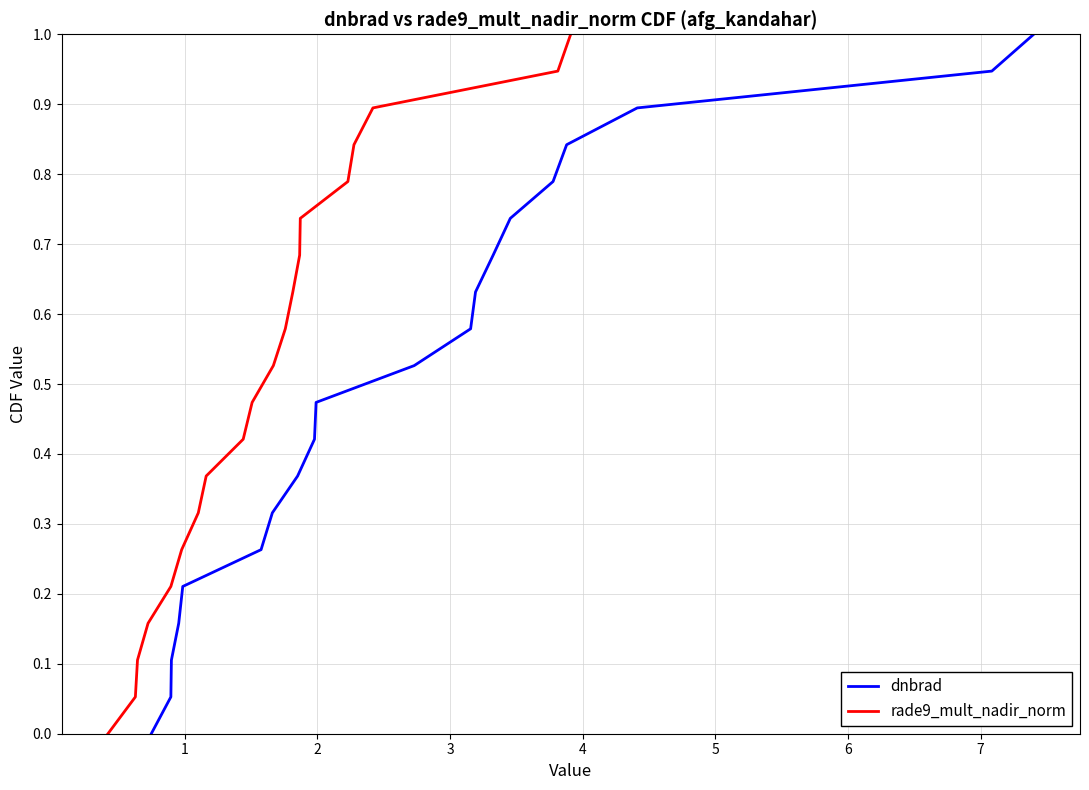

What is the maximum value for dnbrad?

1.0